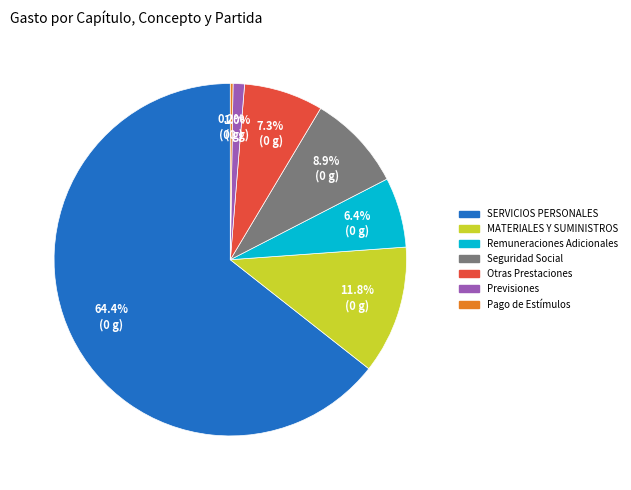

Is there any slice that represents more than half of the pie?

Yes